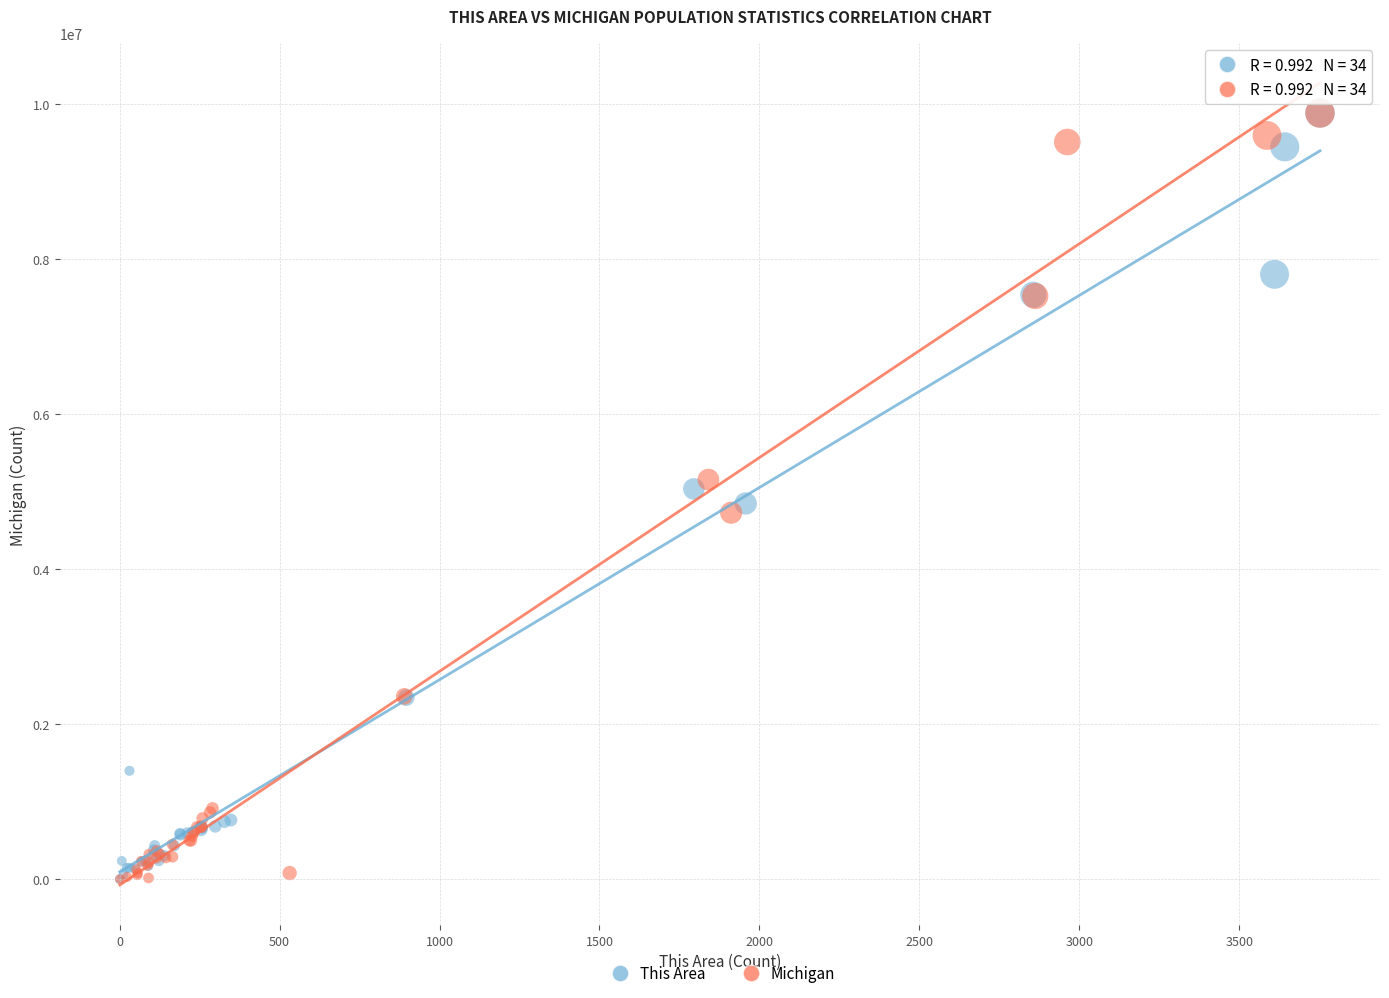

What are all the series names shown in the legend?

This Area, Michigan